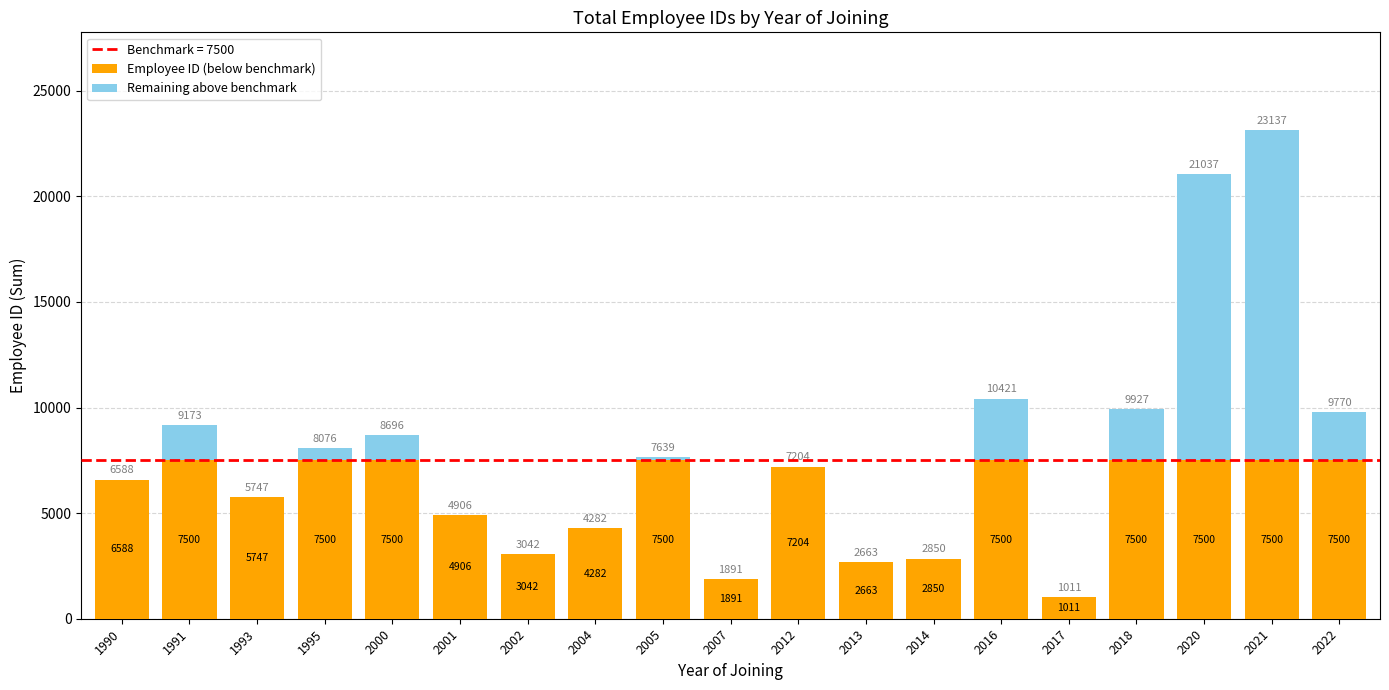

What is the total value across all series at 1991?

9173